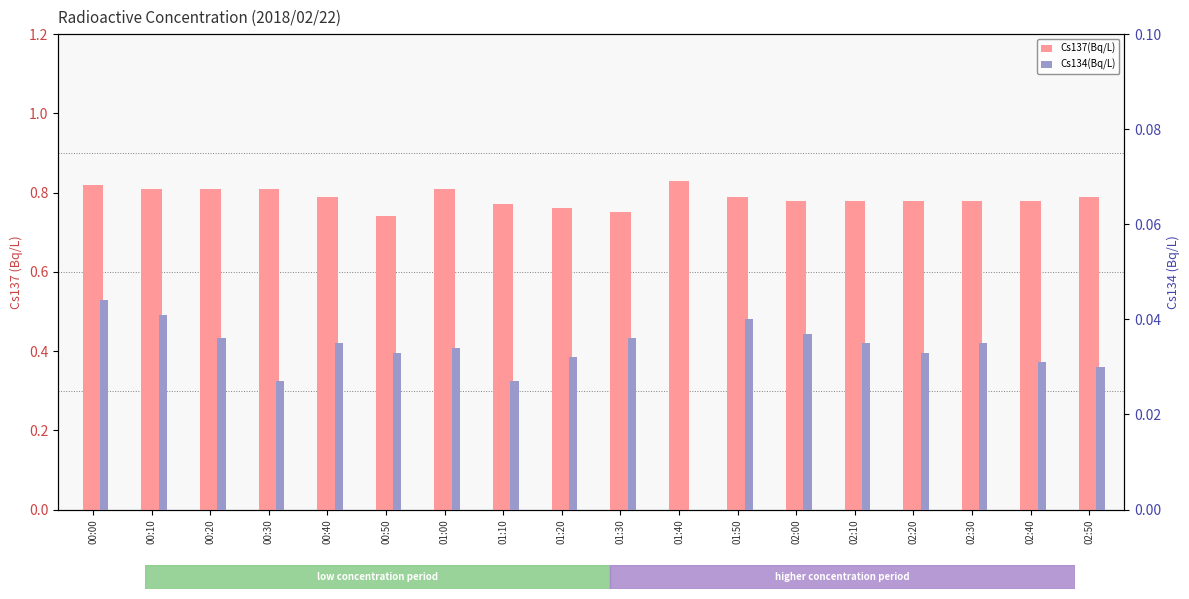

What position from the left is 01:50?

12